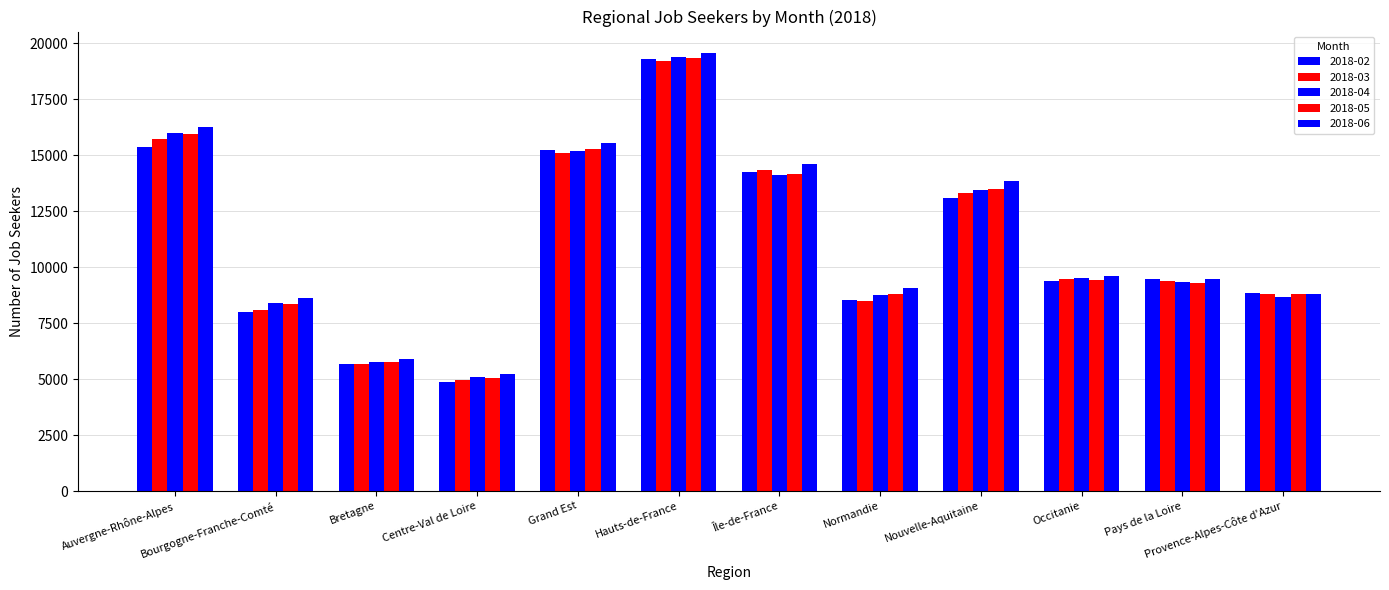

Which label corresponds to the smallest value in the chart?

Centre-Val de Loire